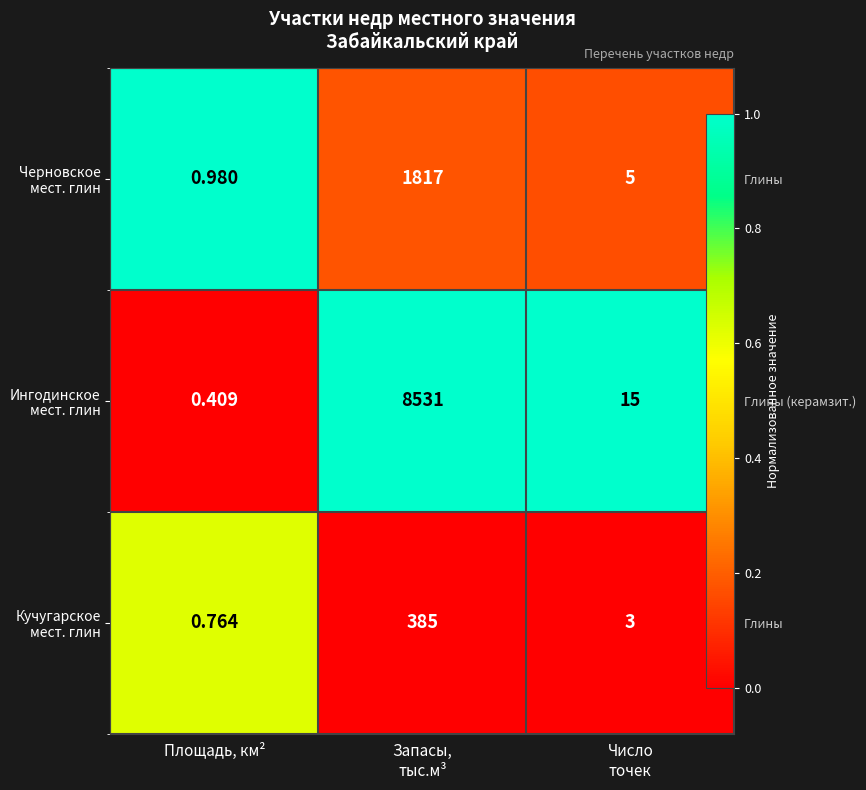

The Ингодинское мест. глин series shows -0.6 at Площадь, км². True or false?

False